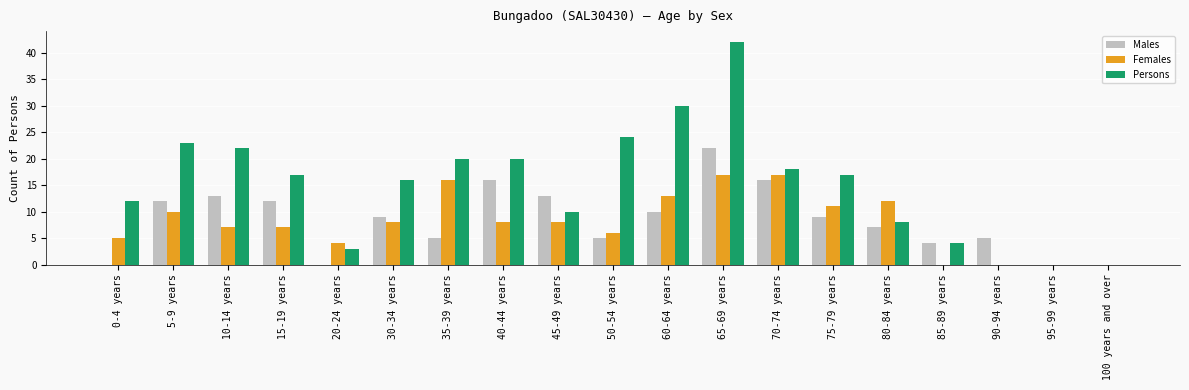

How many data points does each series have?

19